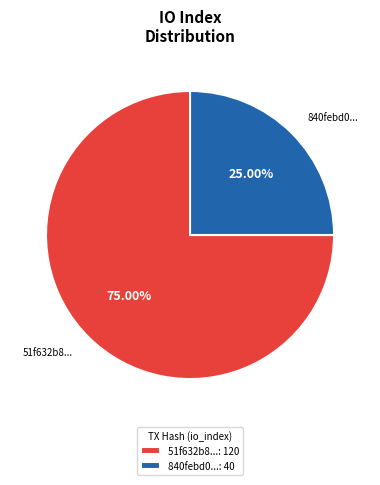

Does 51f632b8... represent more than half of the total?

Yes